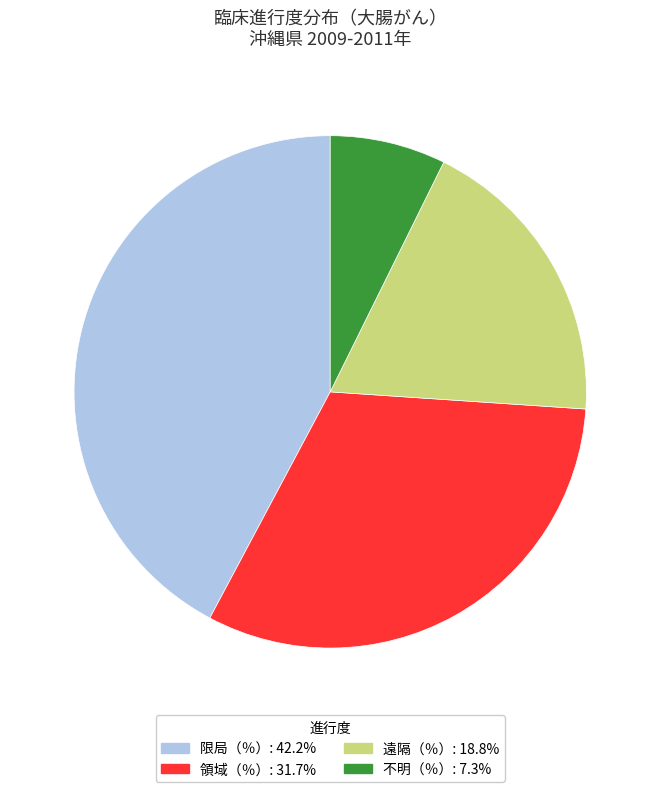

Approximately how many times larger is the value at 不明（％）: 7.3% compared to 遠隔（％）: 18.8%?

0.4